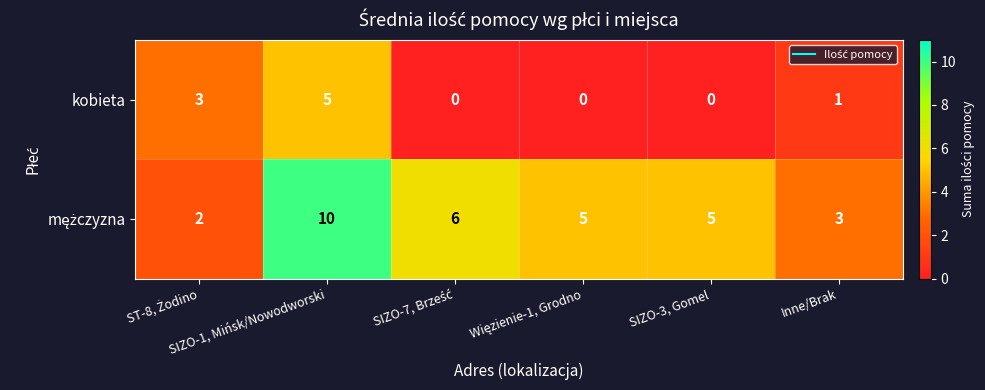

What is the difference between the maximum and minimum values in the kobieta series?

5